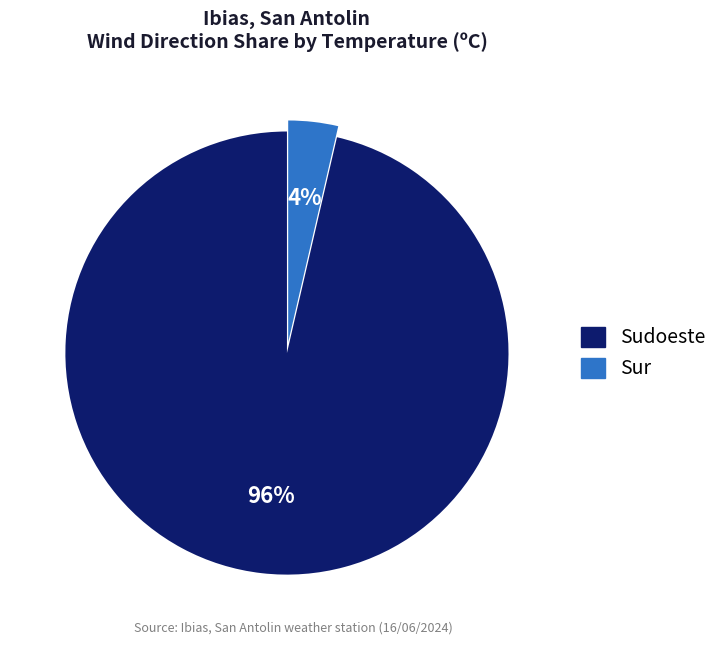

Is there any slice that represents more than half of the pie?

Yes